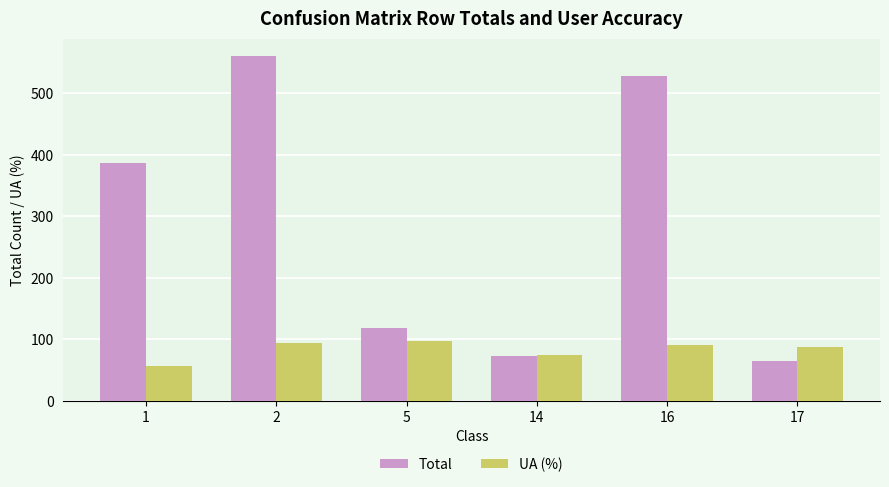

What is the difference between the second highest and second lowest values in the UA (%) series?

18.3